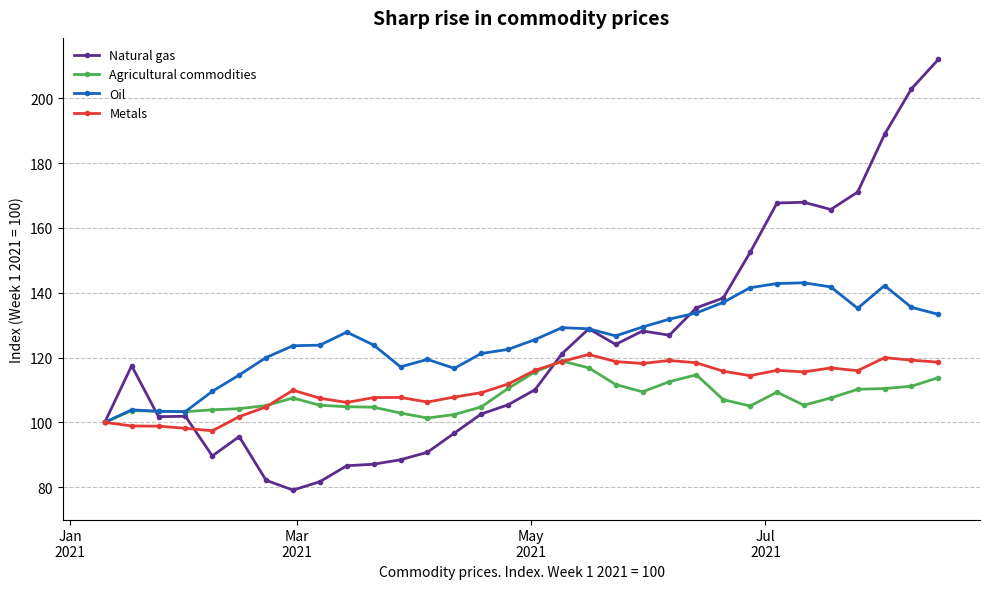

What is the minimum value shown in the chart?

79.1